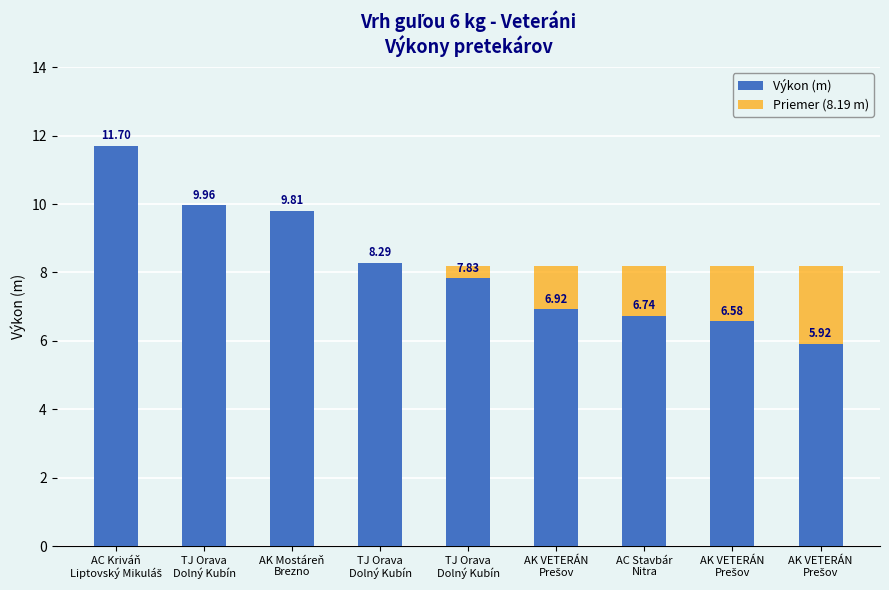

Which series changed the most between AC Kriváň
Liptovský Mikuláš and AC Stavbár
Nitra?

Výkon (m)